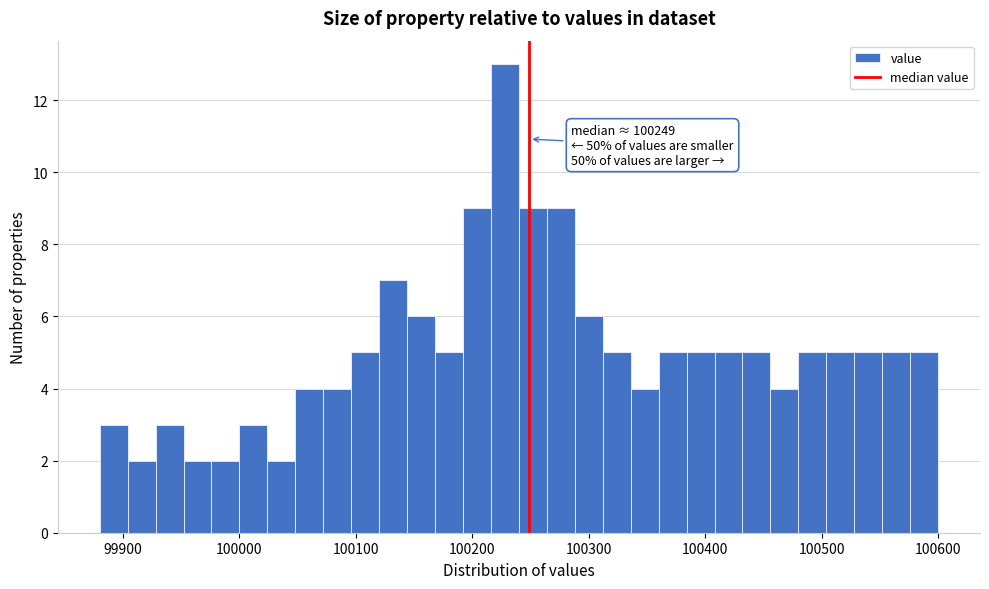

Around what value on the x-axis is the tallest bar? Give the approximate position of its centre, as read against the axis.

100230